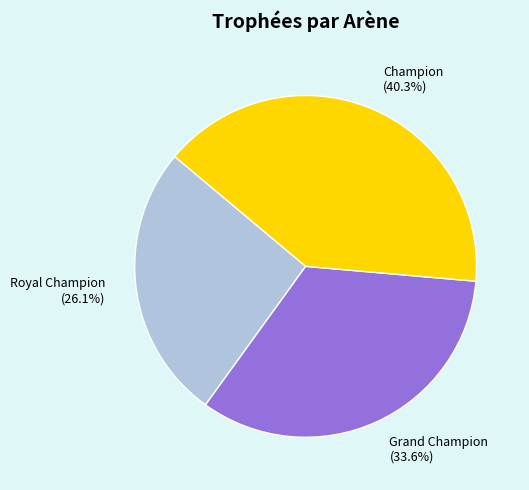

Which slice is the smallest?

Royal Champion (26.1%)